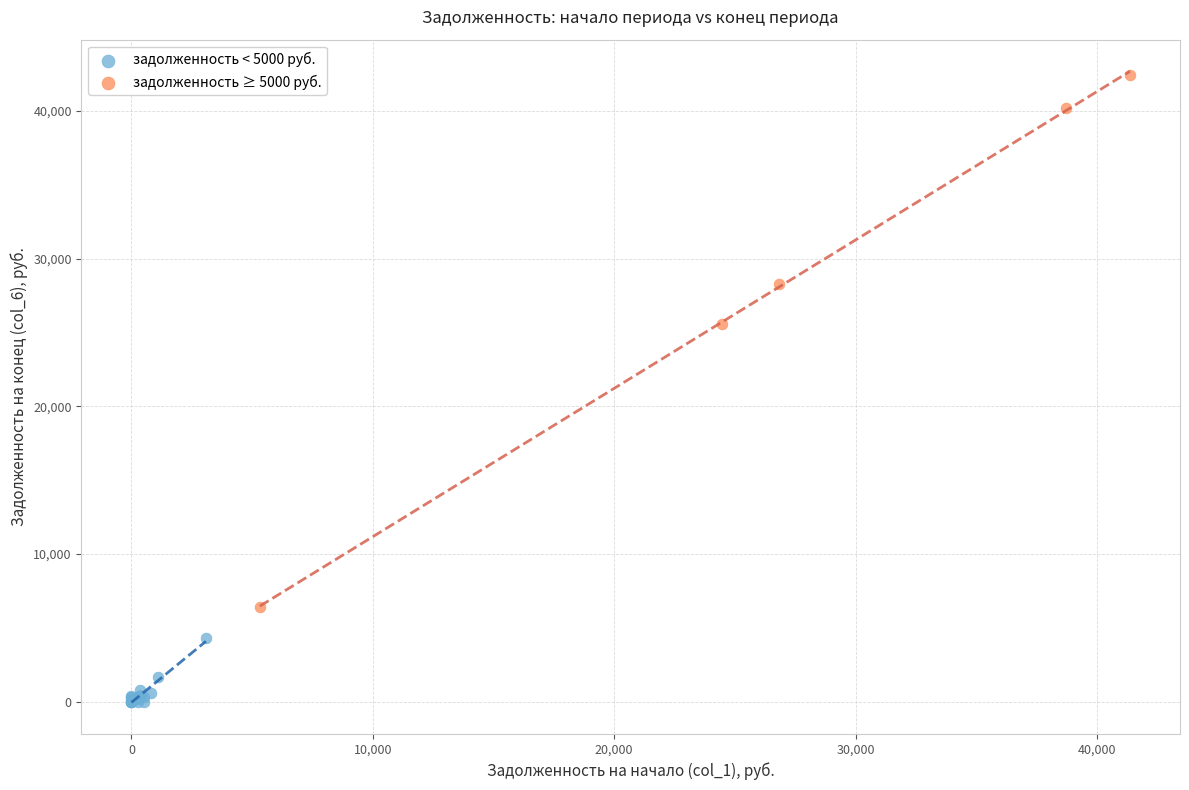

Which series reaches the maximum Y coordinate?

задолженность ≥ 5000 руб.